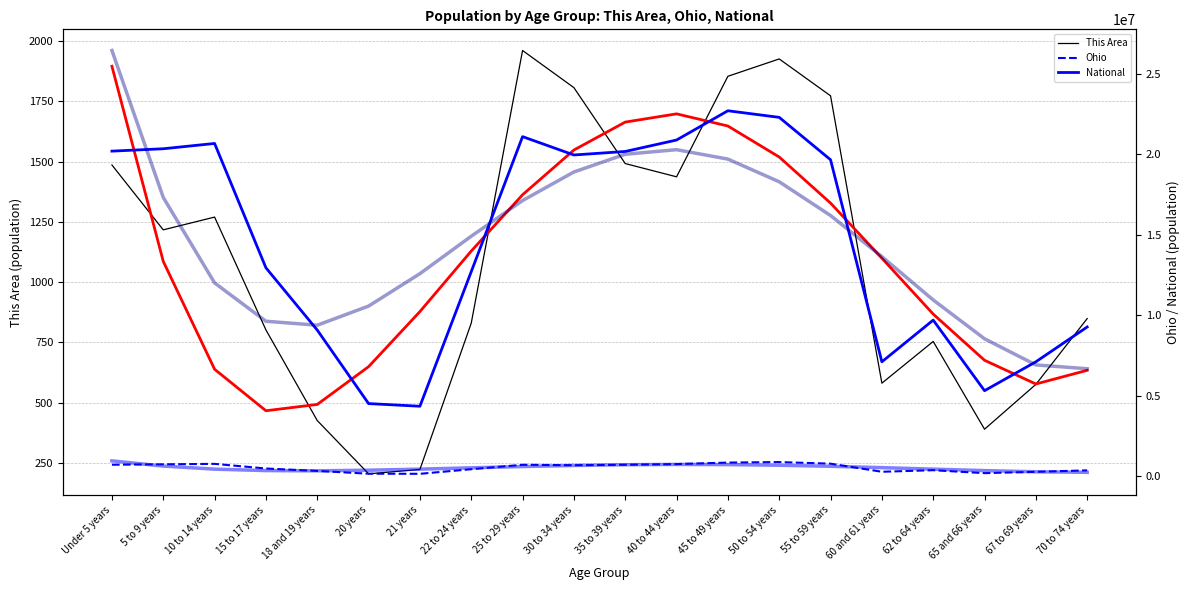

At which category is the sum across all series the highest?

Under 5 years